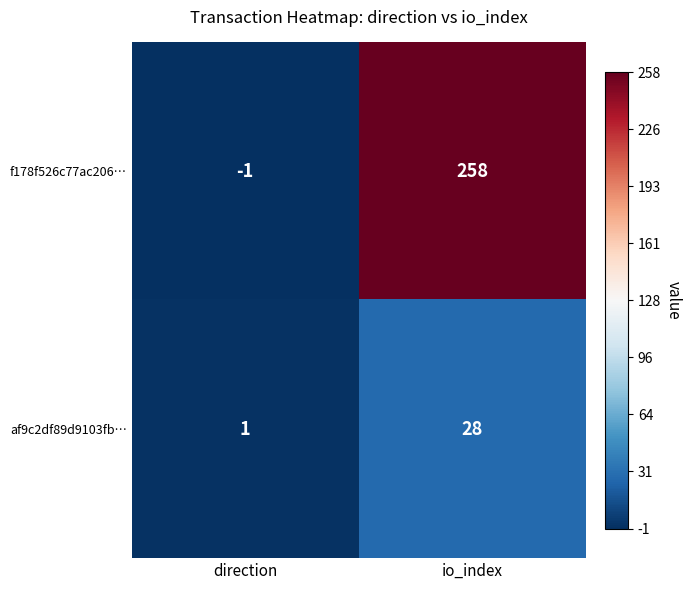

What value does the af9c2df89d9103fb… series have at io_index?

28